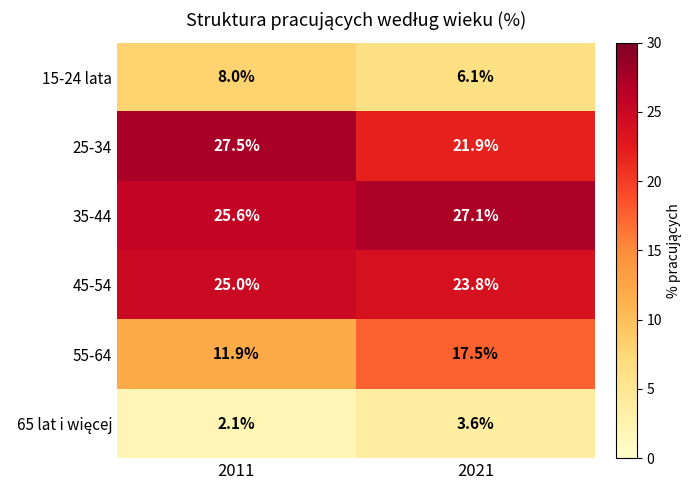

At which label is 35-44 closest to 26?

2011